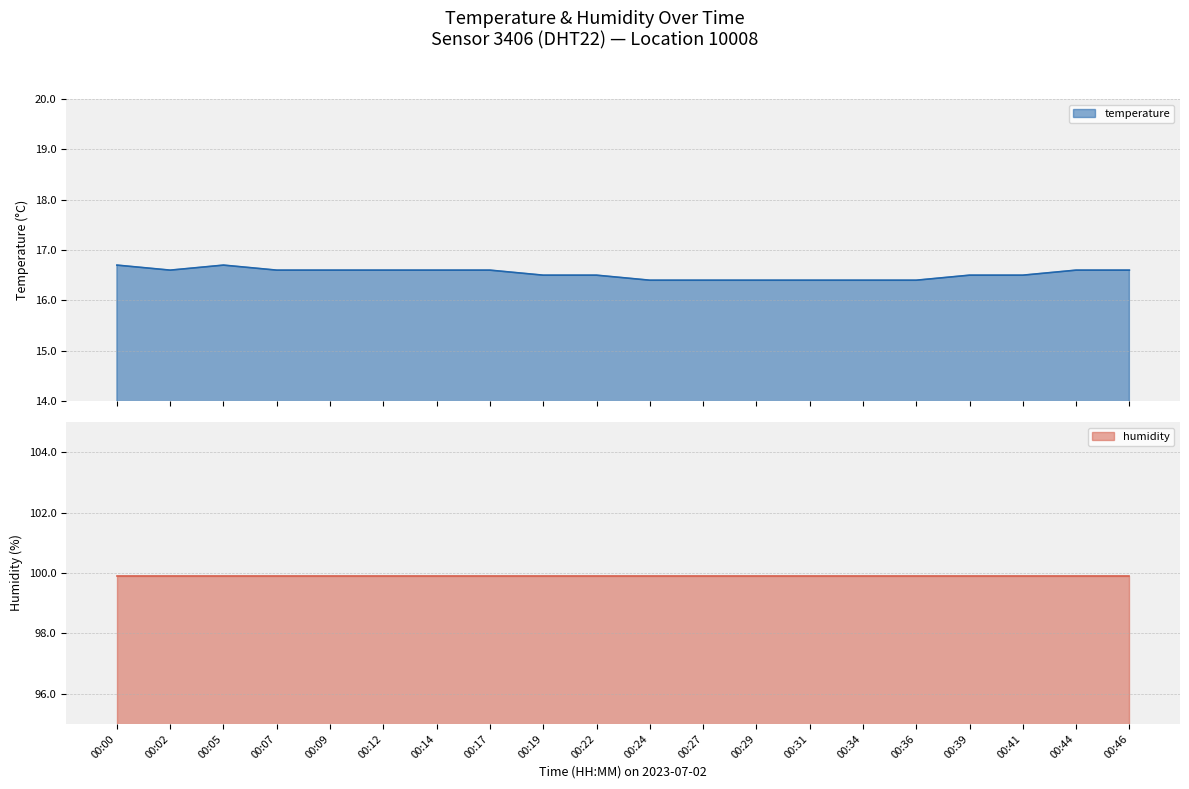

The chart shows a value of 11.3 at 00:22. True or false?

False